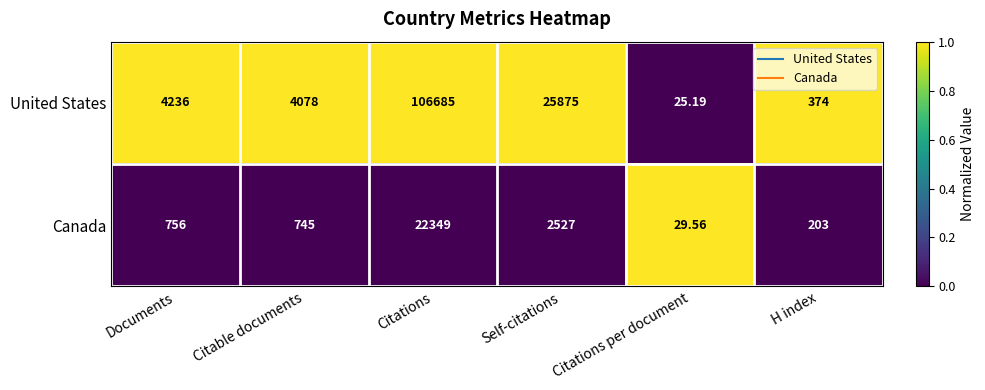

At which category is the sum across all series the highest?

Citations